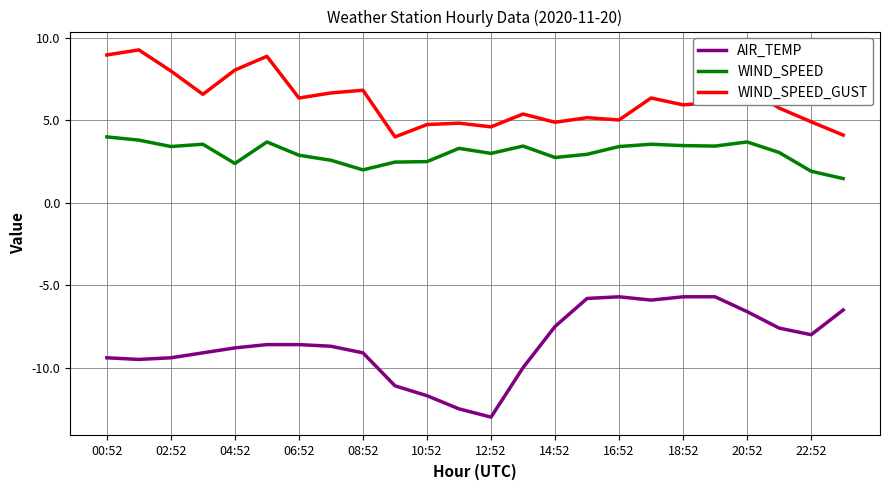

True or false: AIR_TEMP and WIND_SPEED_GUST intersect in this chart.

False